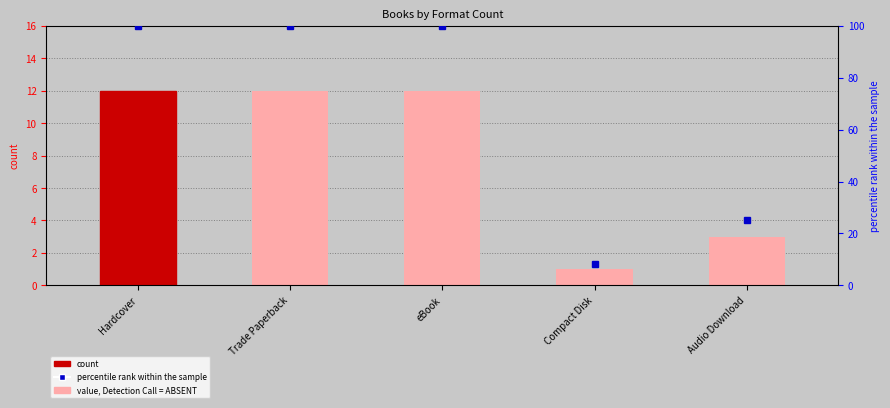

The chart shows a value of 8 at Trade Paperback. True or false?

False